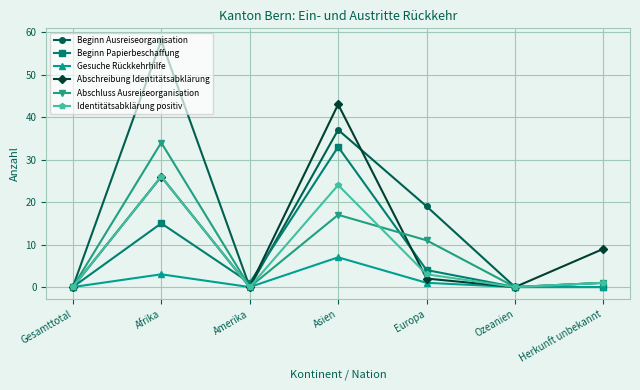

Which series has the largest range (max minus min)?

Beginn Ausreiseorganisation